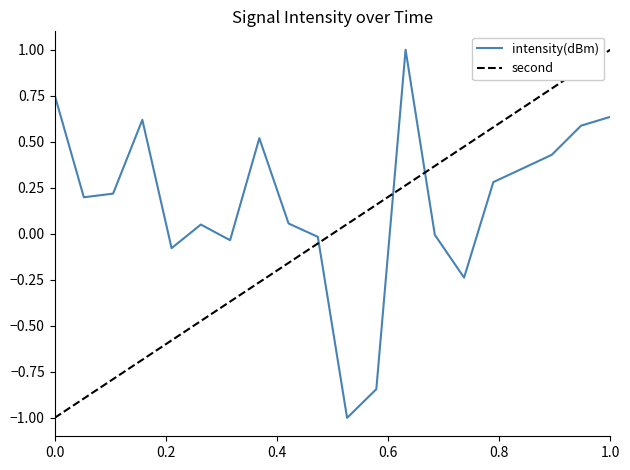

Which series ends up on top after the final intersection of intensity(dBm) and second?

second